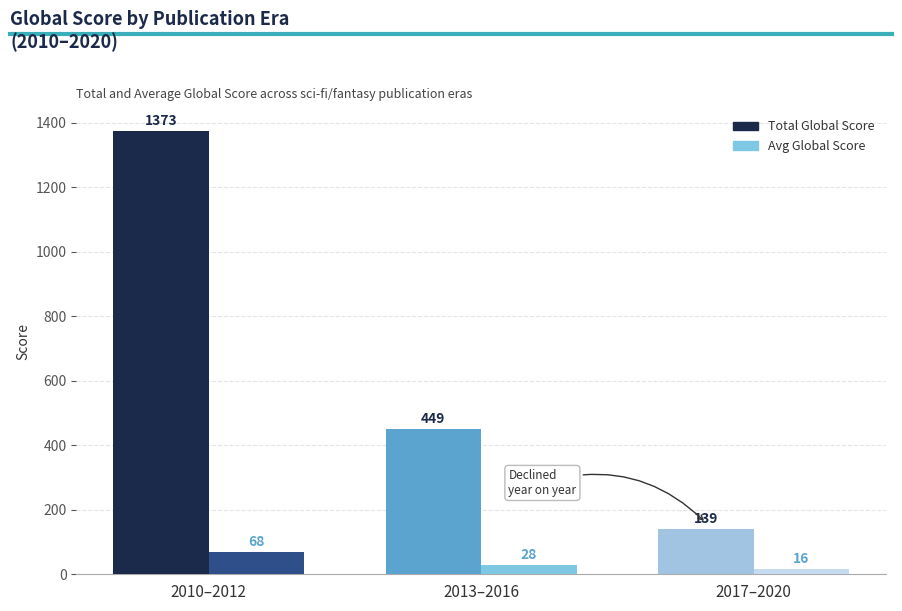

What is the lowest value of the Total Global Score series?

139